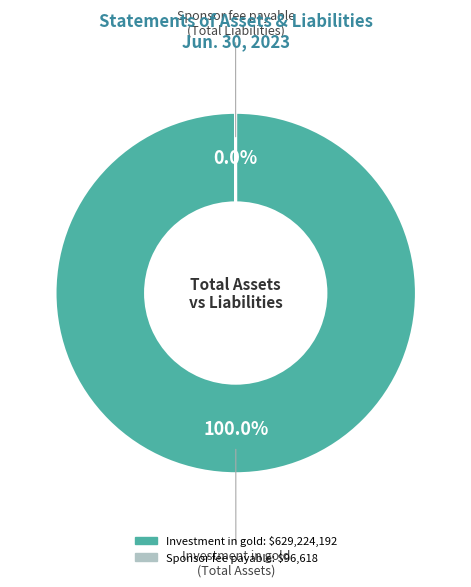

Is there a majority slice in this chart?

Yes